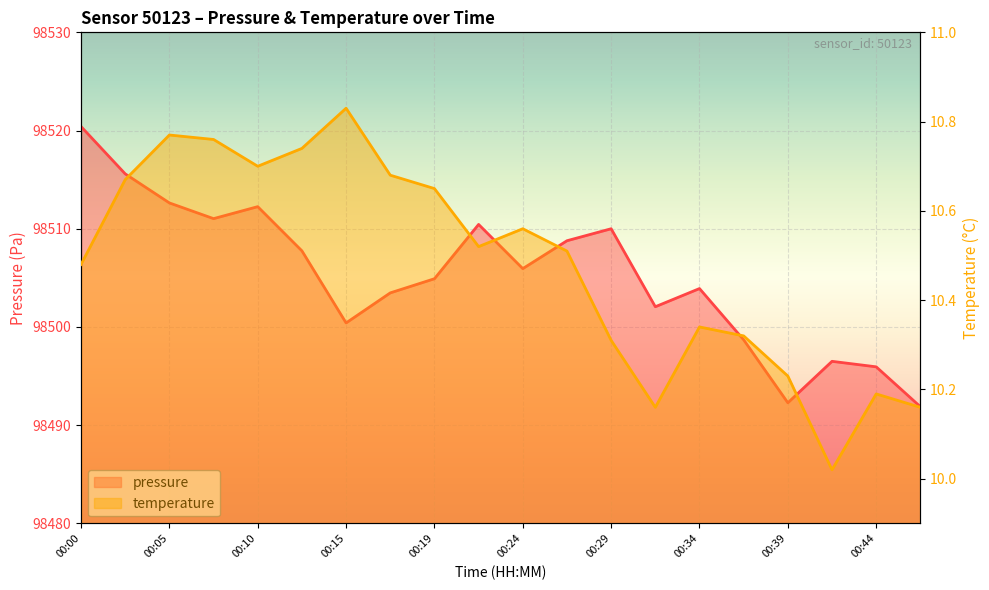

What is the difference between the maximum and minimum values in the pressure series?

28.5